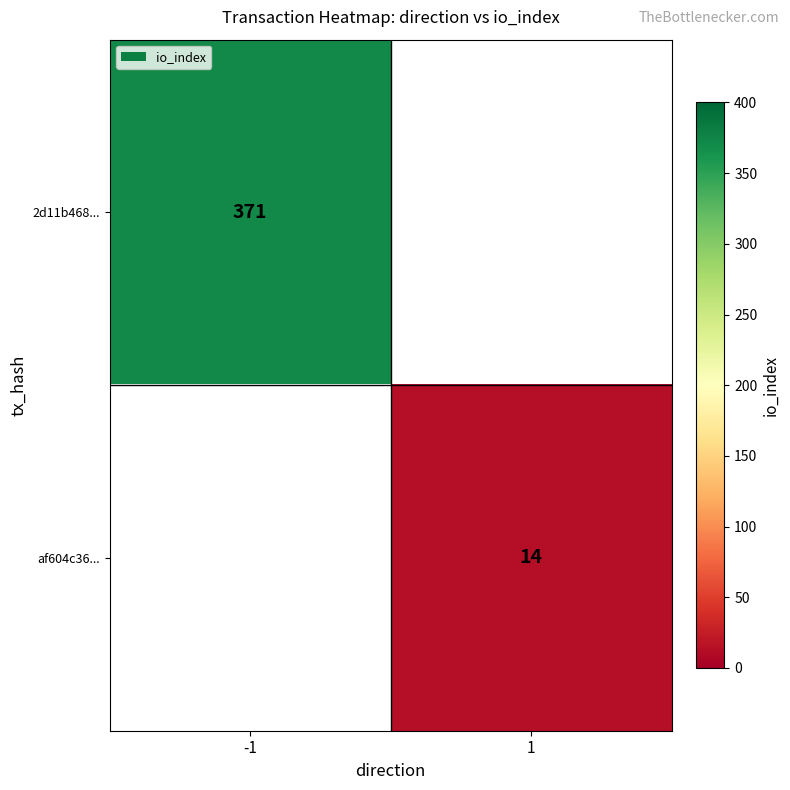

The 2d11b468... series shows 371 at -1. True or false?

True